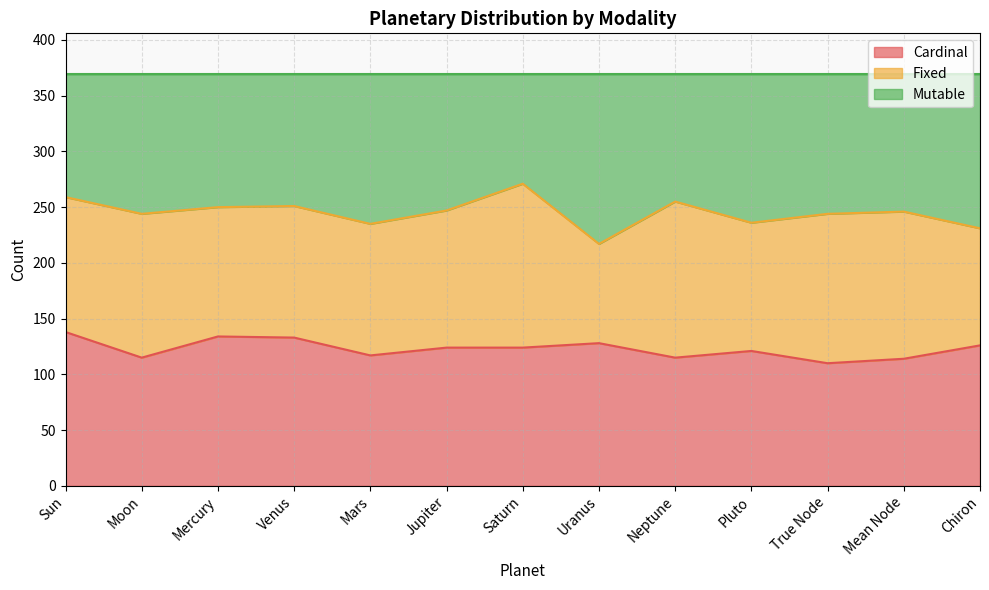

At which category does Cardinal reach its first local valley?

Moon